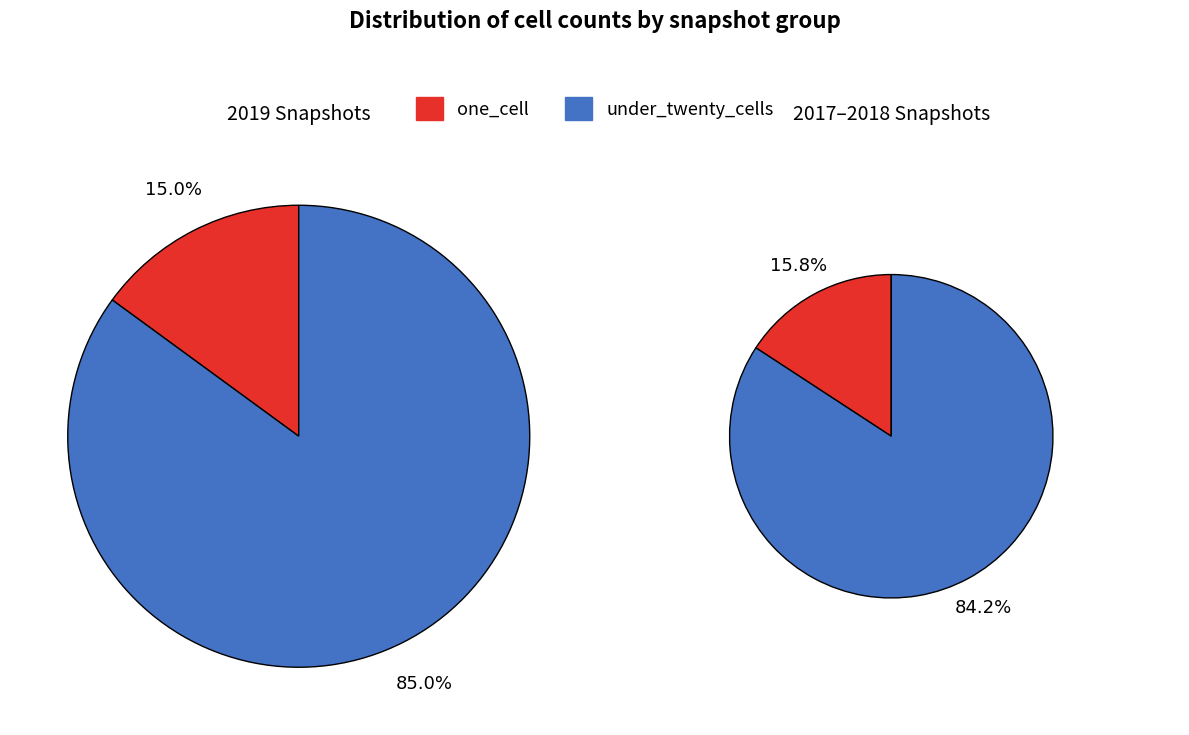

At 2018-07-11, list the series in order from largest to smallest.

under_twenty_cells, one_cell